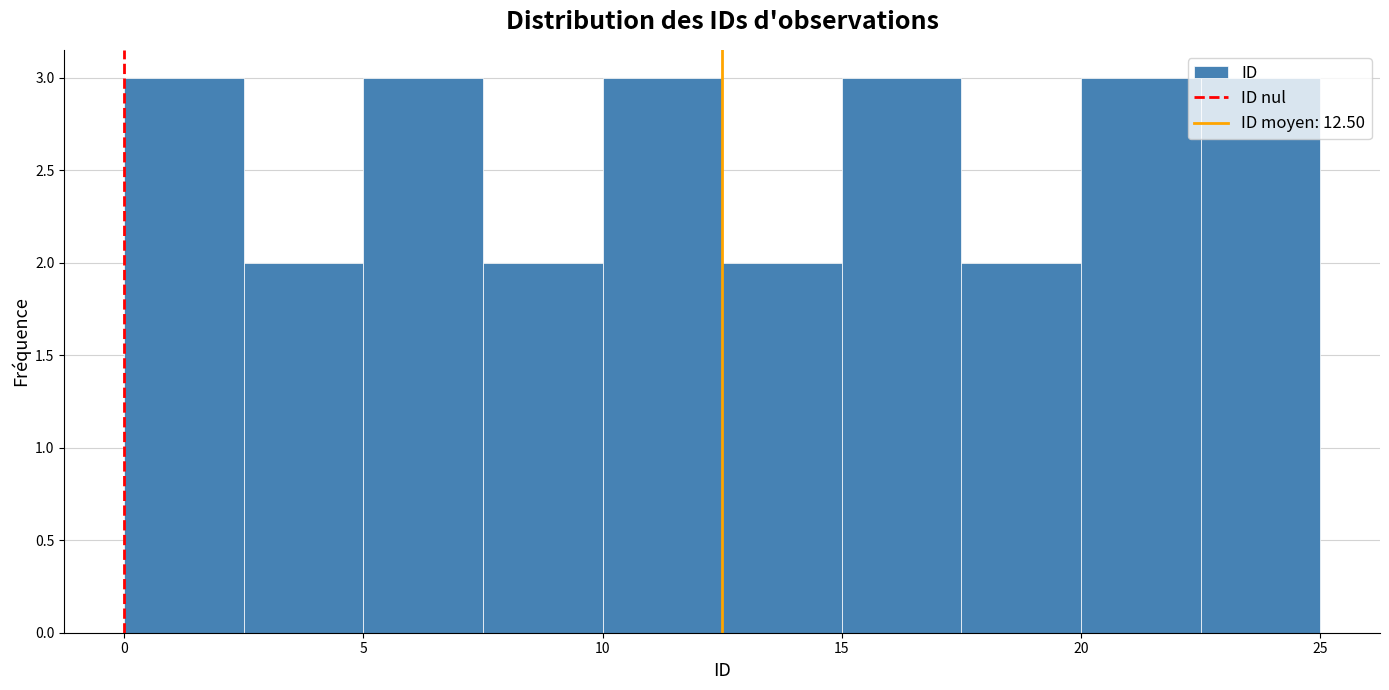

Reading left to right, list every bar in this chart as the range it spans on the x-axis followed by its height. The values are not printed on the chart, so give them approximately, as read against the axis.

0.0 to 2.5: 3
2.5 to 5.0: 2
5.0 to 7.5: 3
7.5 to 10.0: 2
10.0 to 12.5: 3
12.5 to 15.0: 2
15.0 to 17.5: 3
17.5 to 20.0: 2
20.0 to 22.5: 3
22.5 to 25.0: 3